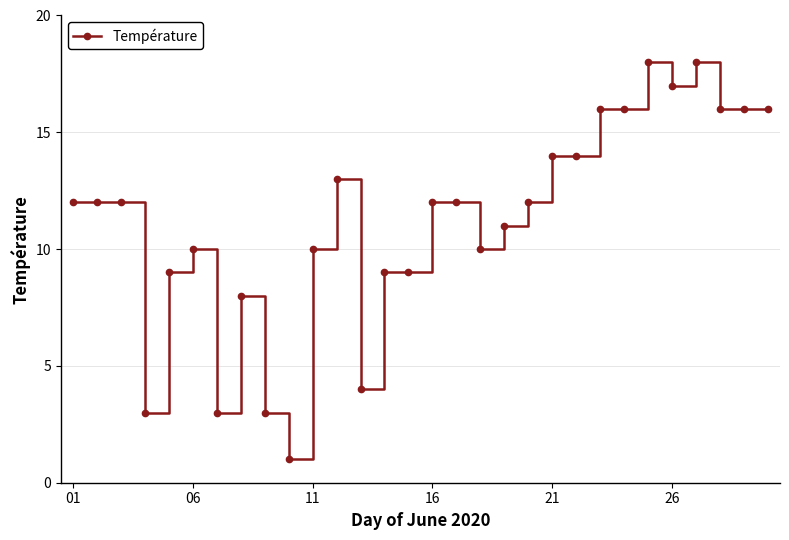

What is the sum of all values?

336